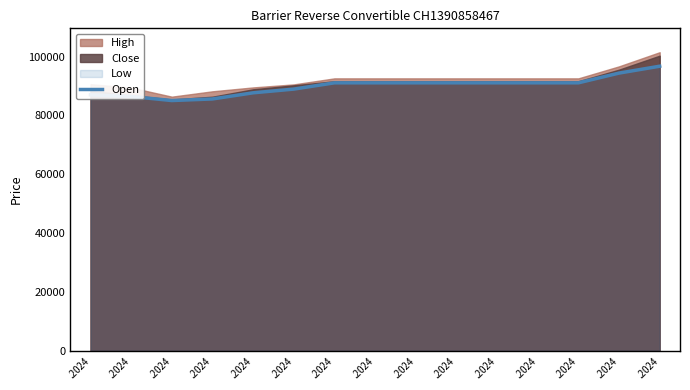

The chart shows a value of 56462 at .2024. True or false?

False